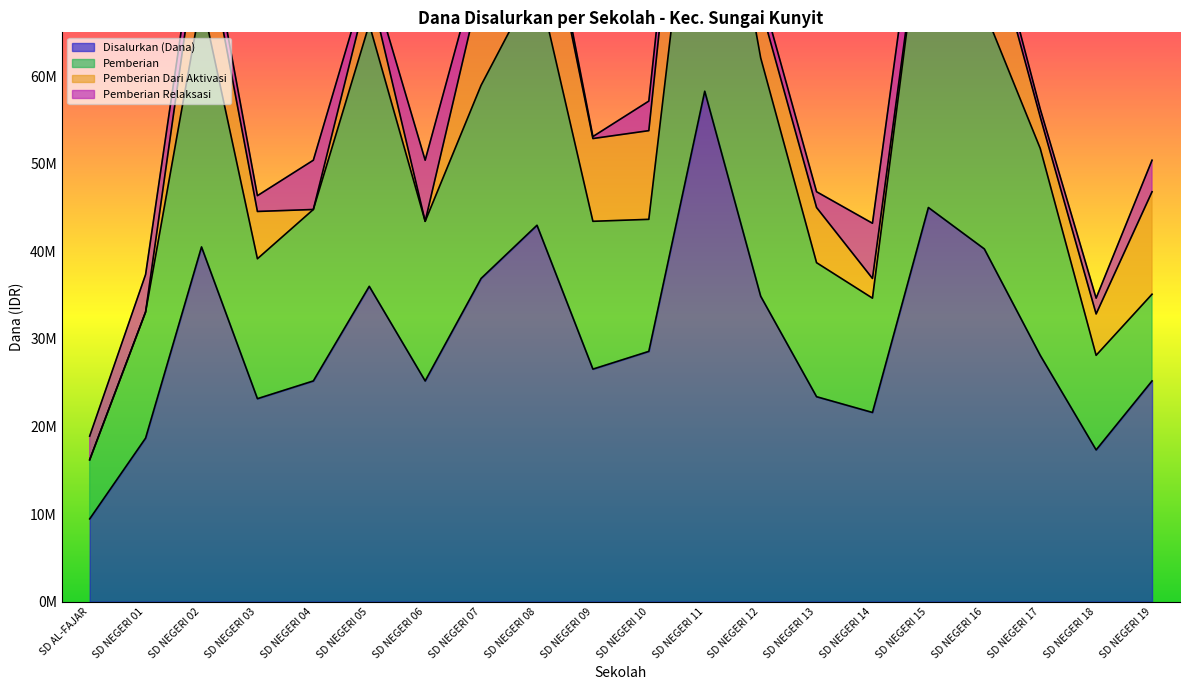

At which category does the chart reach its minimum across all series?

SD AL-FAJAR